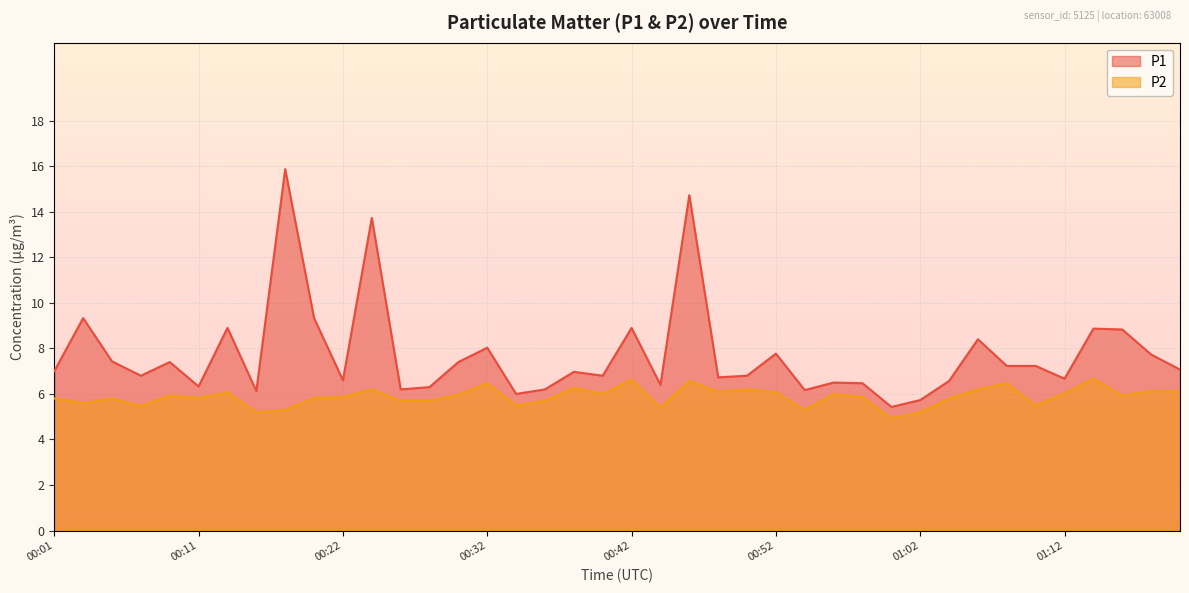

At which label does P1 first exceed 7?

00:03